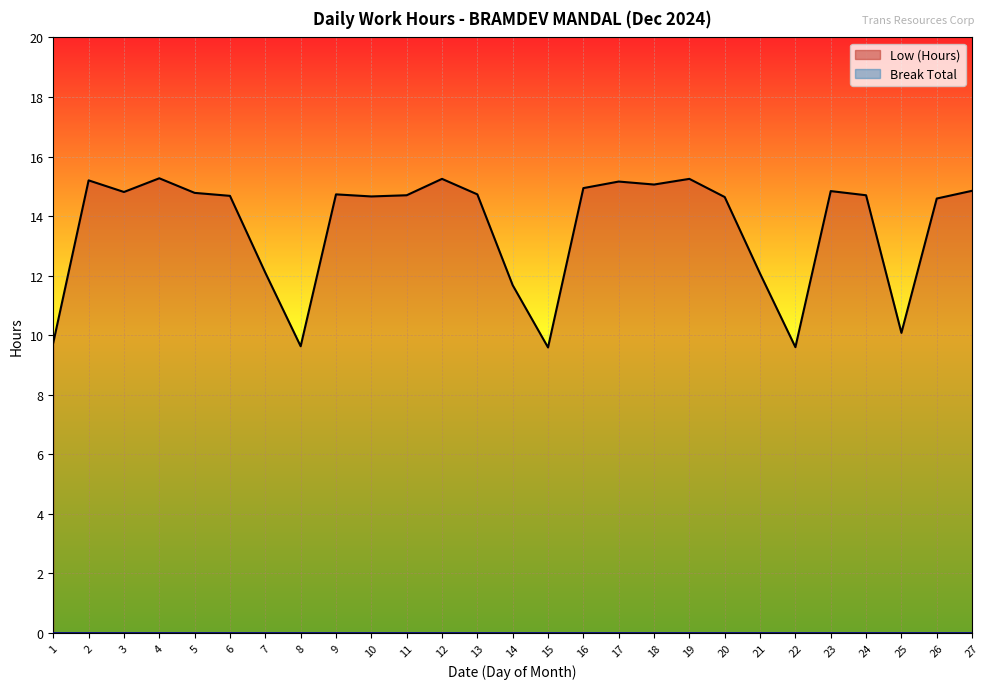

Between 14 and 19, which is larger?

19